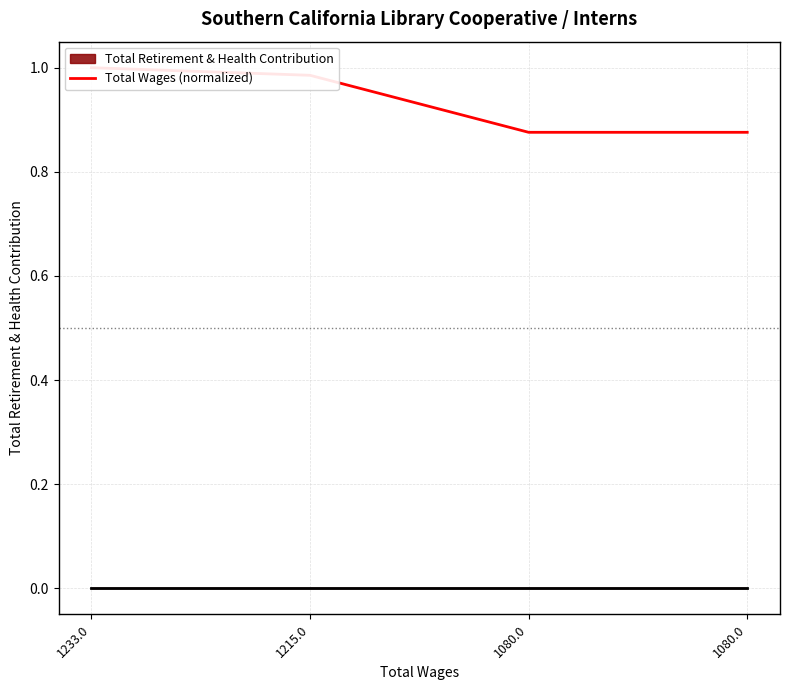

Reading left to right, list all the values displayed in this chart.

1233.0=1.0	1215.0=1.0	1080.0=0.9	1080.0=0.9